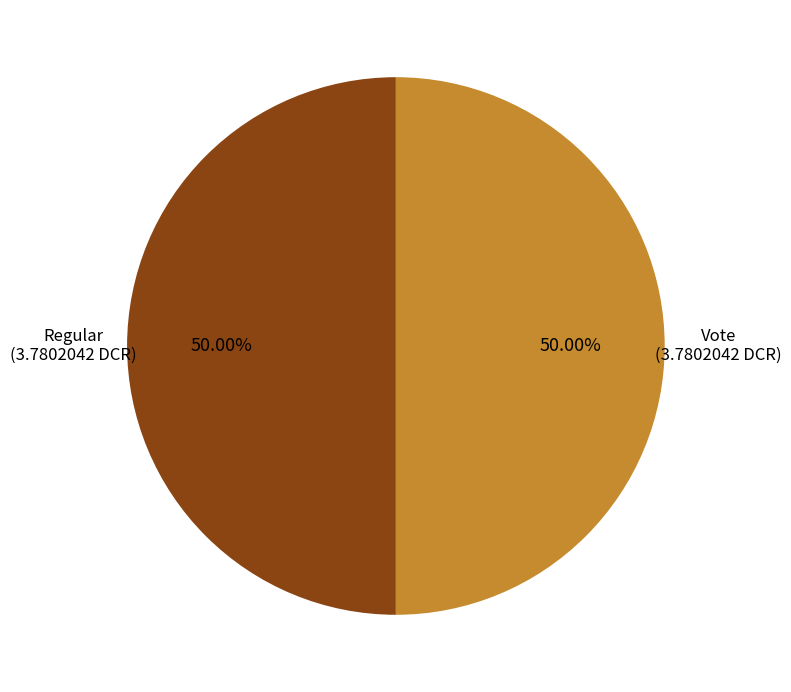

Is the sum of Vote and Regular greater than half?

Yes